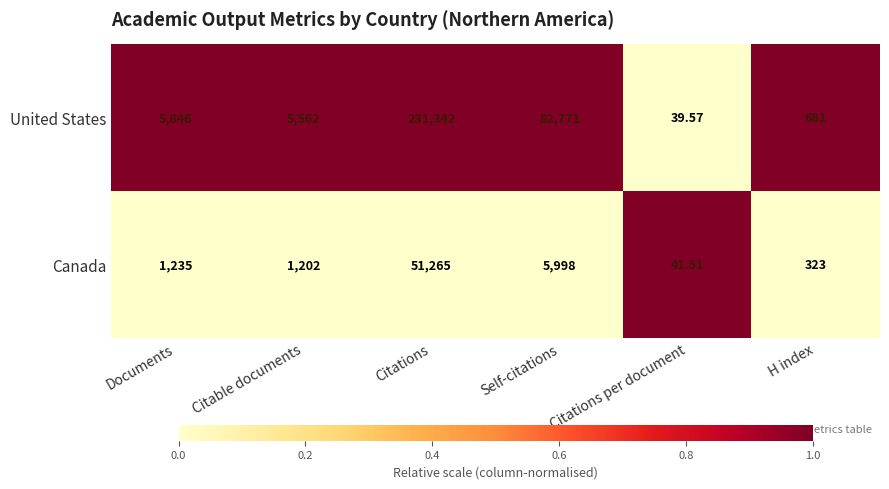

Rank the series by their maximum value, from highest to lowest.

United States, Canada